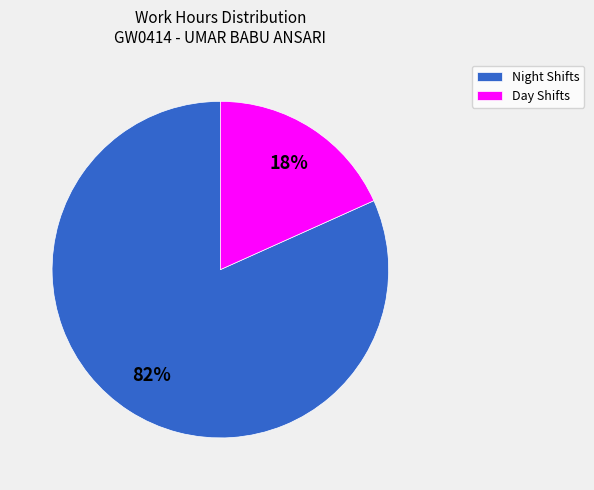

Count the number of slices in the pie.

2